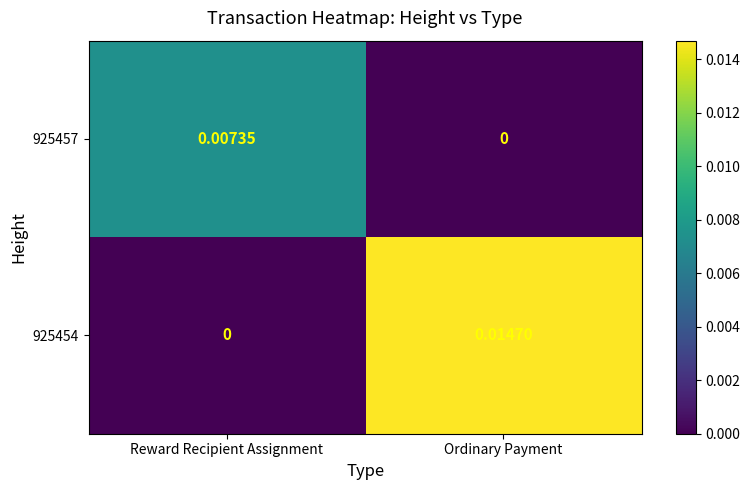

At which label does 925457 reach its minimum?

Ordinary Payment